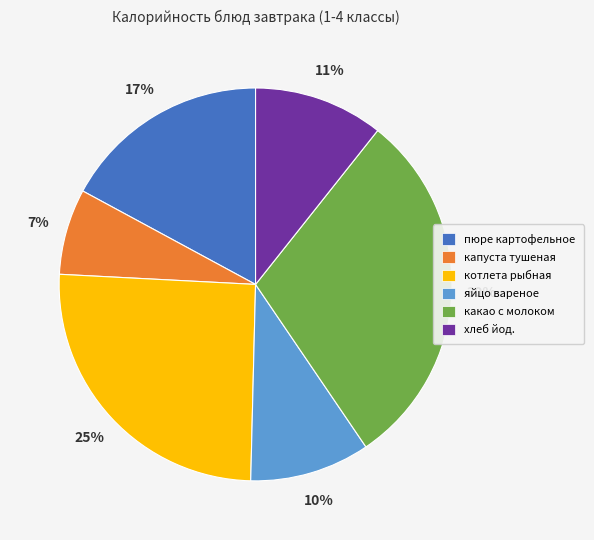

Does хлеб йод. account for over 50% of the chart?

No